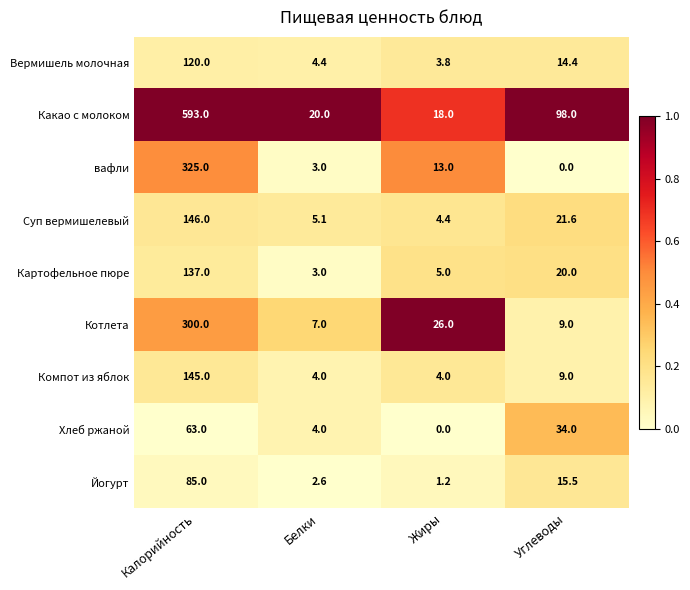

Which series has the largest total across all categories?

Какао с молоком